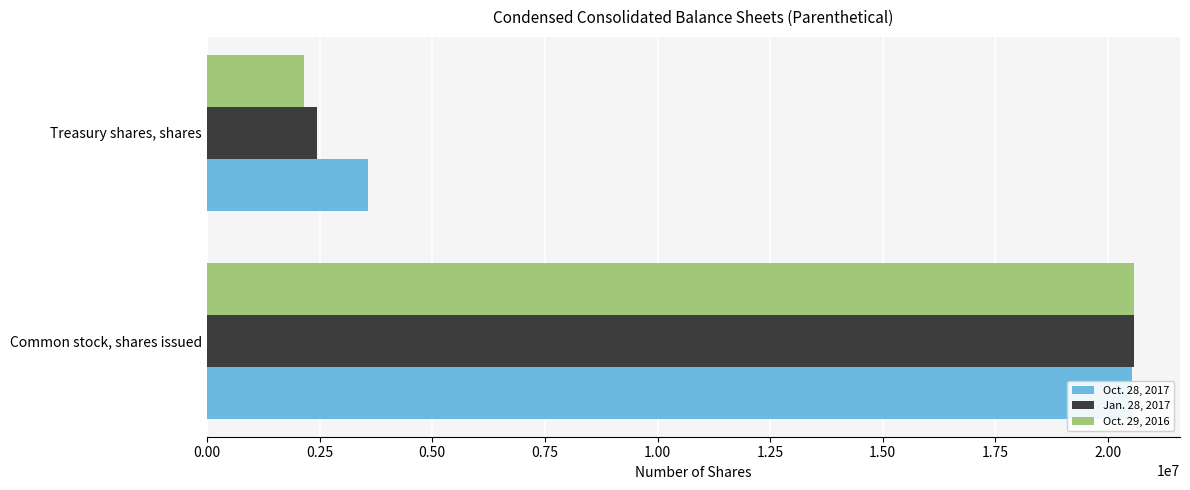

How many series are shown in this chart?

3